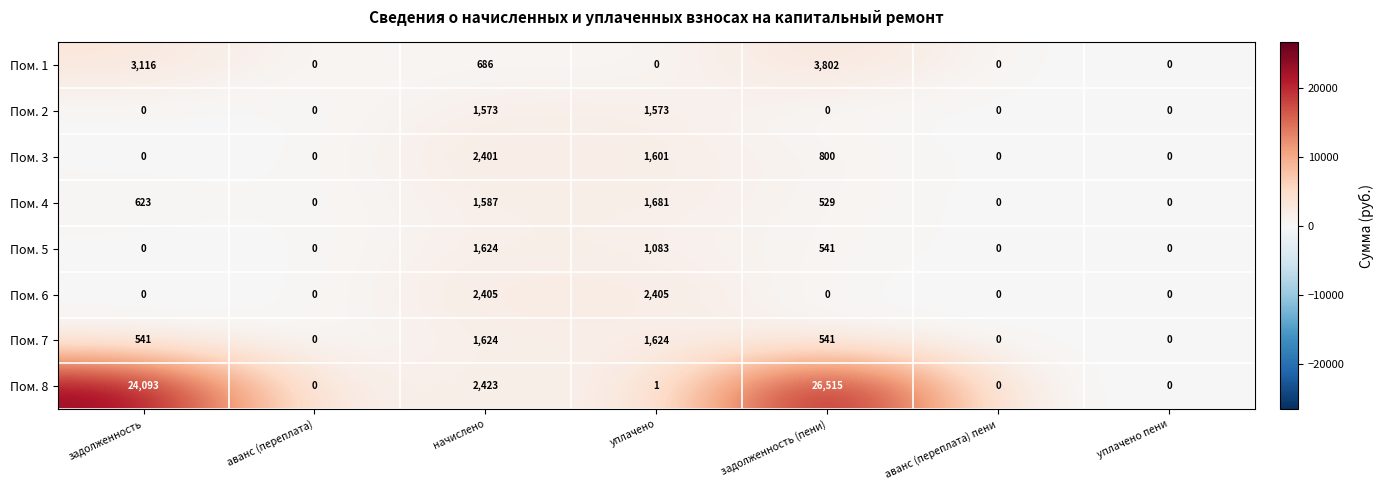

True or false: Пом. 4 has a value of 900 at аванс (переплата) пени.

False